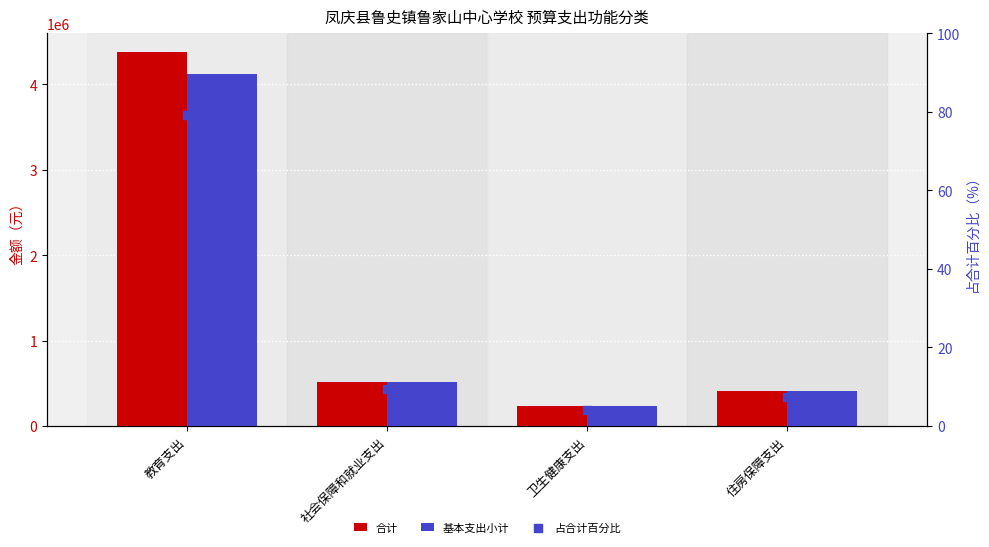

Which series reaches the minimum Y coordinate?

占合计百分比